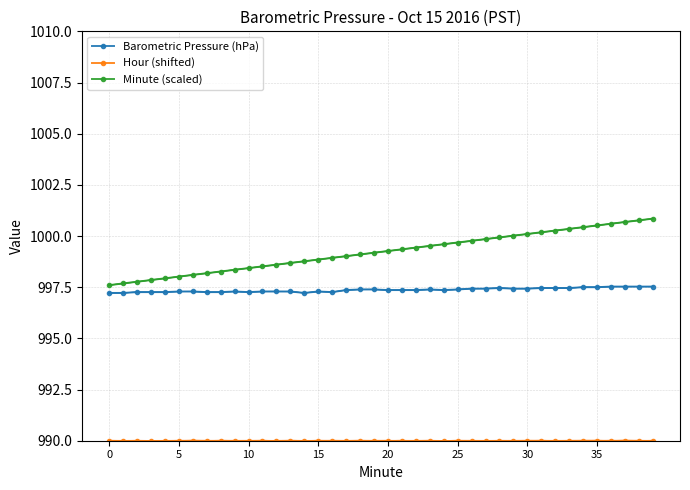

Which category has the highest value in the Barometric Pressure (hPa) series?

36